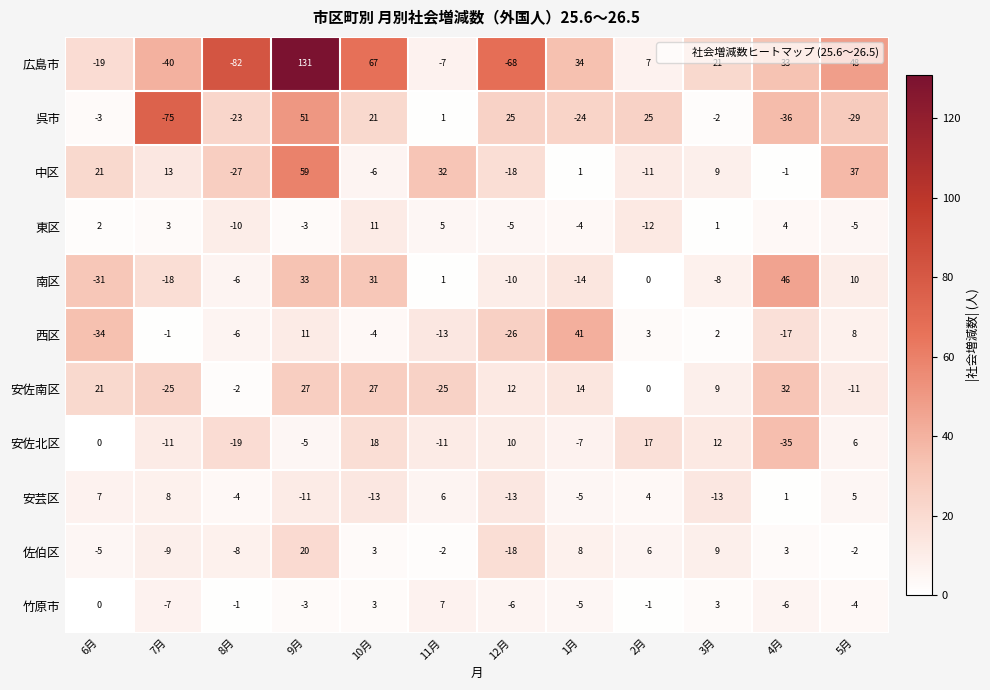

What is the difference between the 西区 values at 8月 and 2月?

9